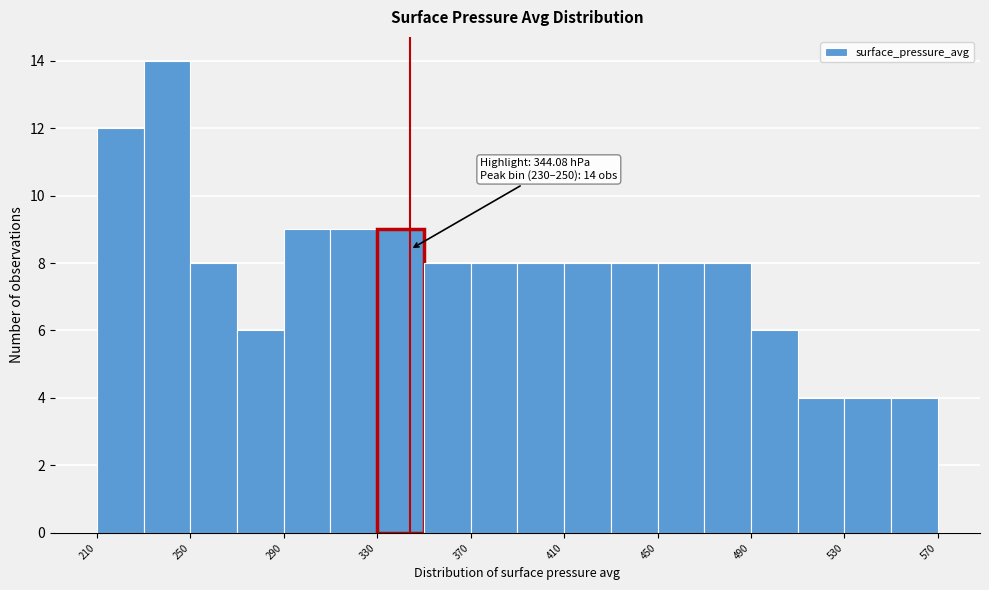

Over which range of the x-axis is the bar tallest?

230 to 250